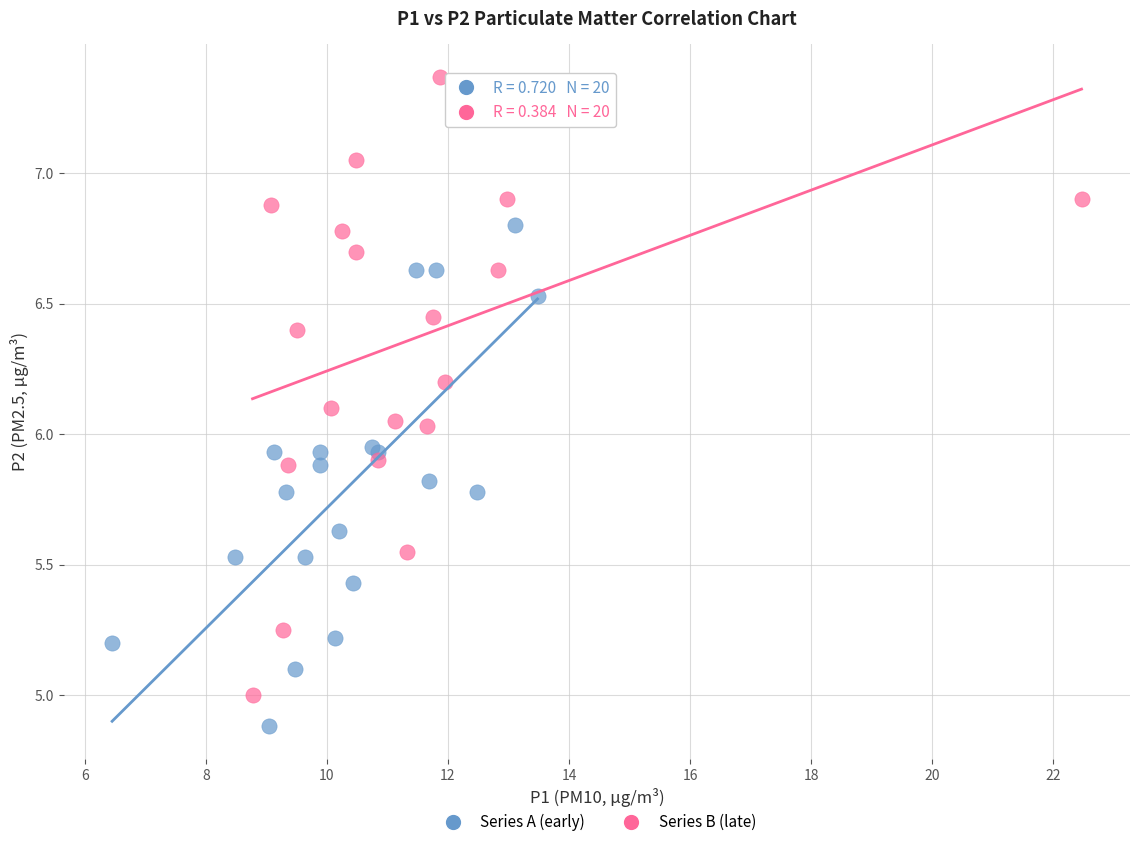

Which series contains the highest Y value?

Series B (late)